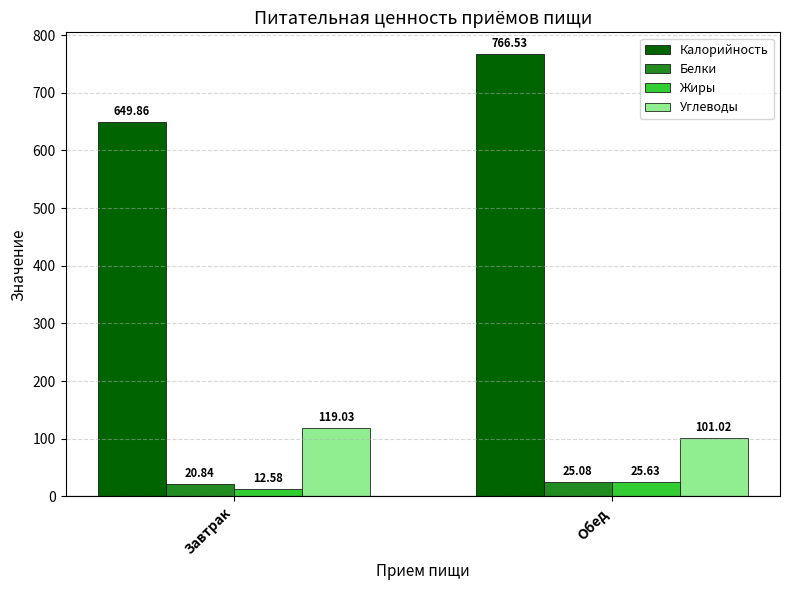

What is the total value across all series at Завтрак?

802.3